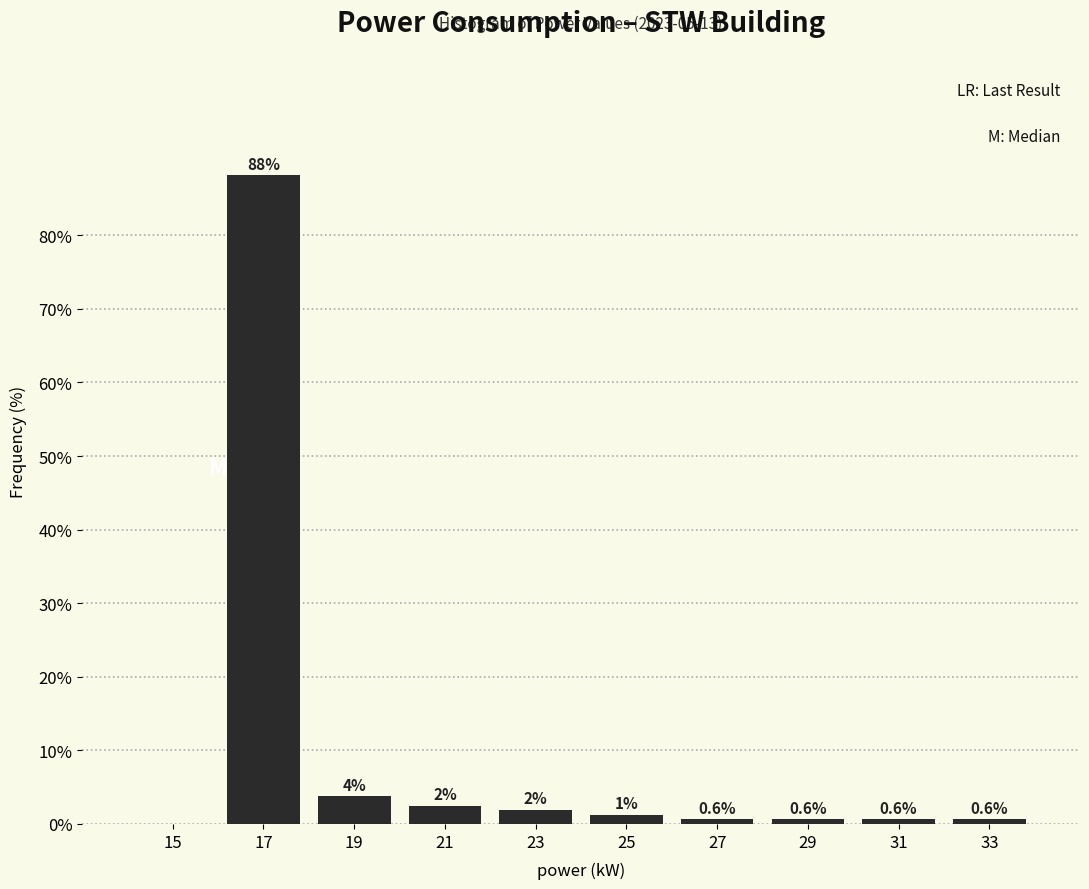

Over which range of the x-axis is the bar tallest?

16 to 18